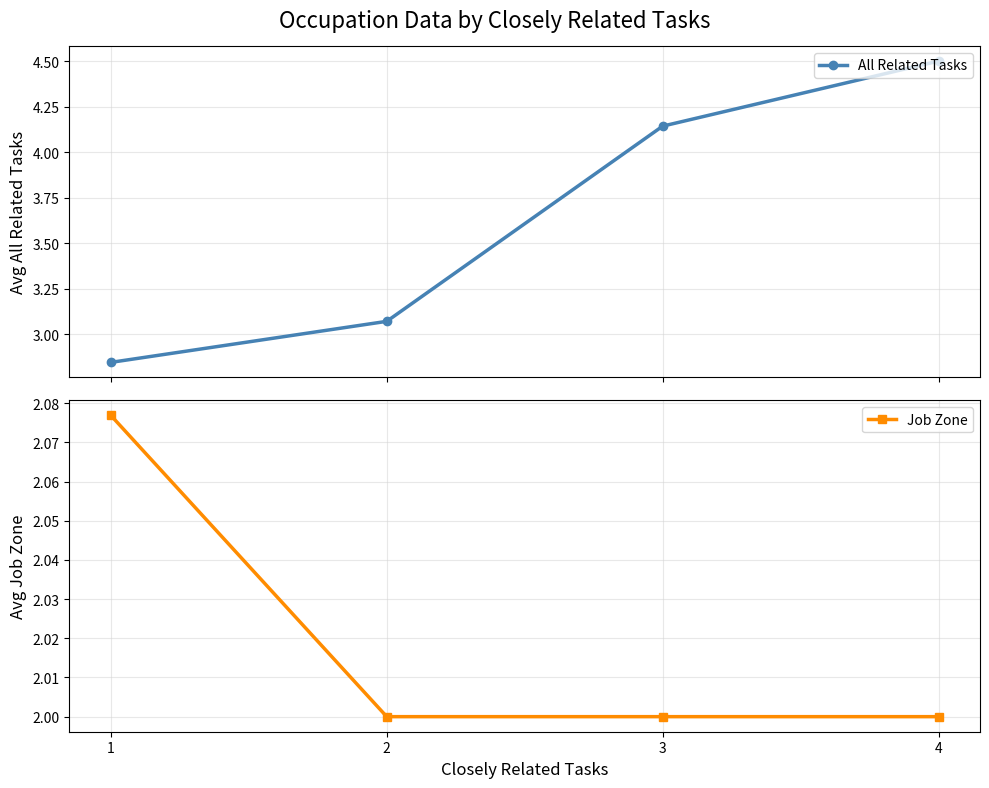

At which category is the sum across all series the highest?

4